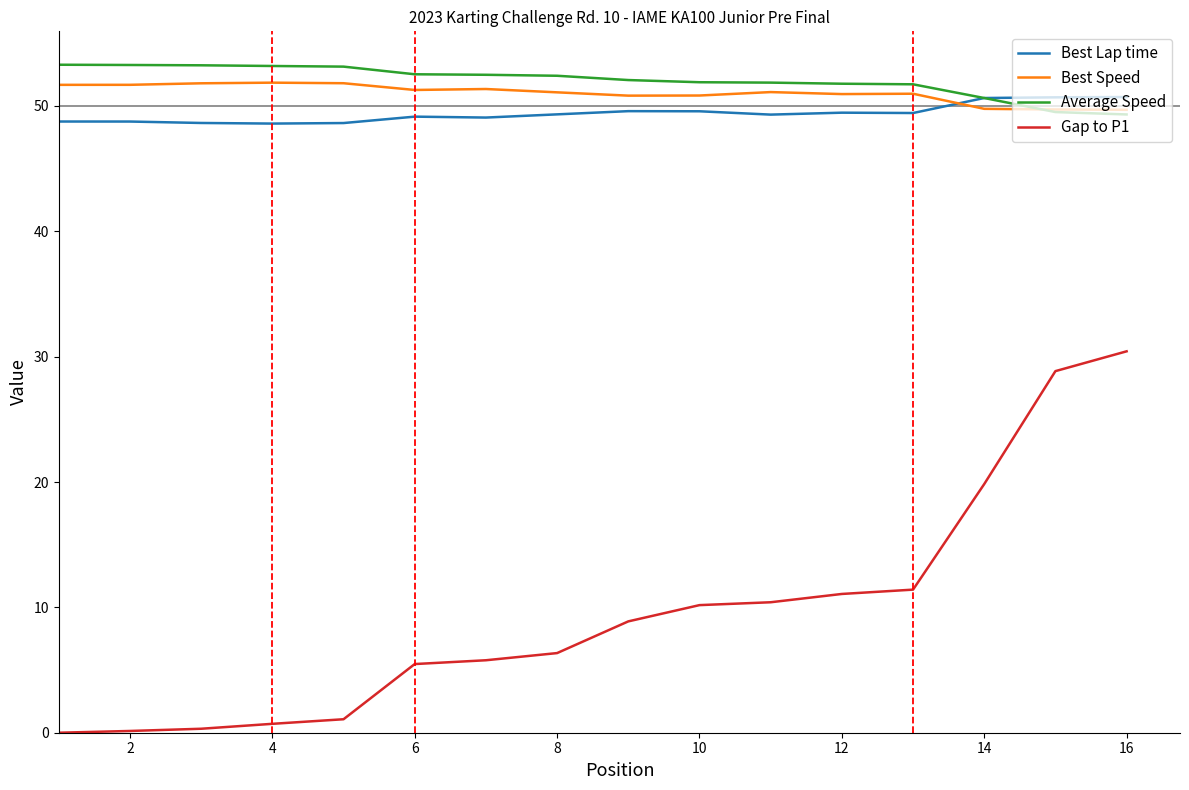

What is the lowest value of the Best Lap time series?

48.6